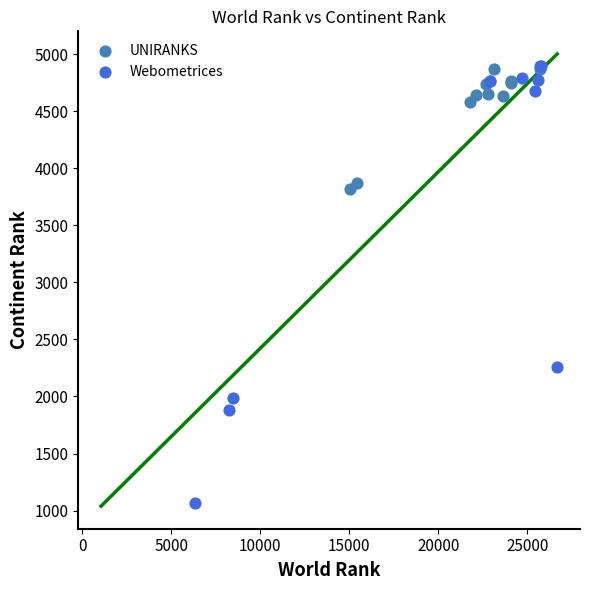

Which series reaches the minimum Y coordinate?

Webometrices